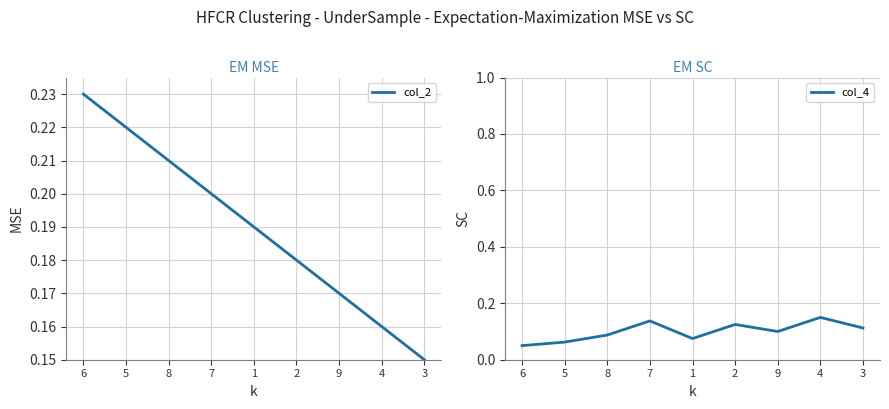

Reading left to right, extract all data points from this chart.

col_2: 6=0.2	5=0.2	8=0.2	7=0.2	1=0.2	2=0.2	9=0.2	4=0.2	3=0.1
col_4: 6=0.1	5=0.1	8=0.1	7=0.1	1=0.1	2=0.1	9=0.1	4=0.2	3=0.1